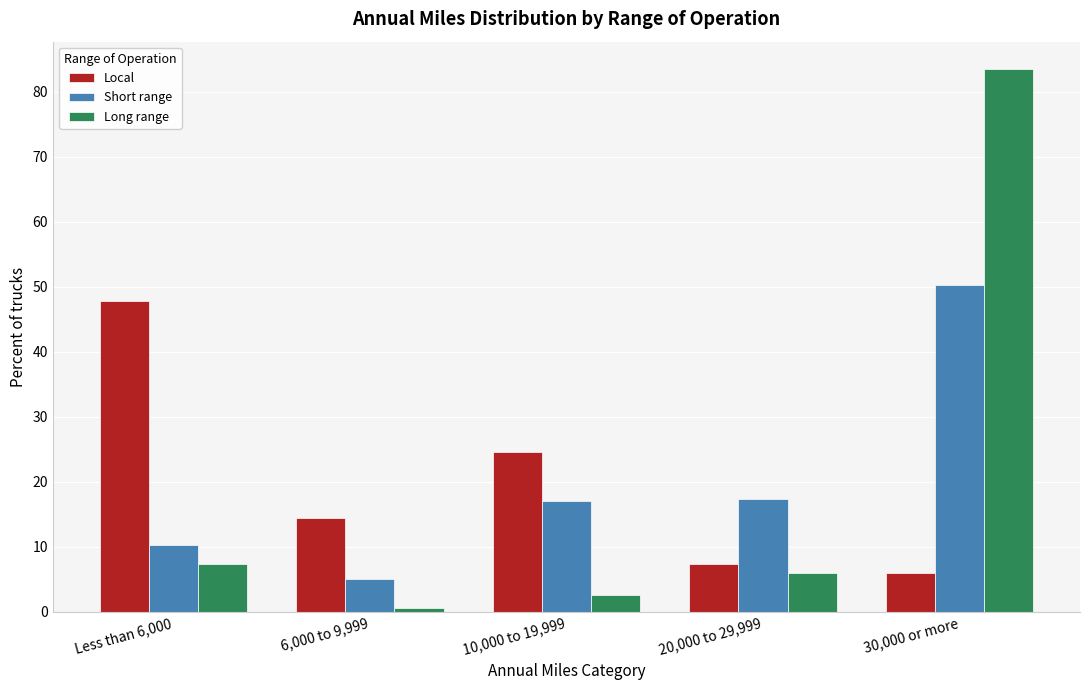

What is the spread (max minus min) of values at 10,000 to 19,999?

21.9